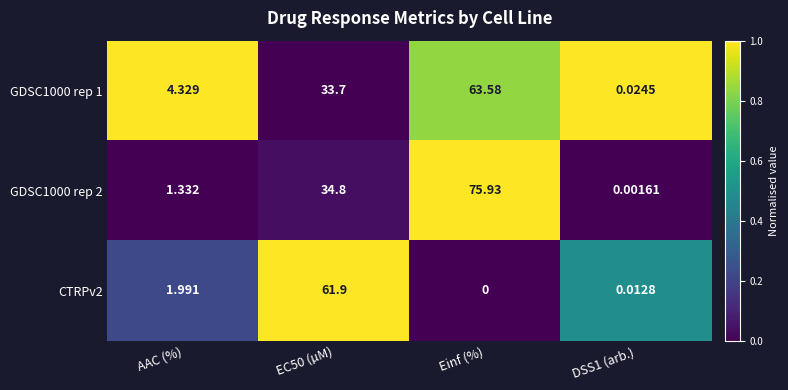

Which series has the largest range (max minus min)?

GDSC1000 rep 2